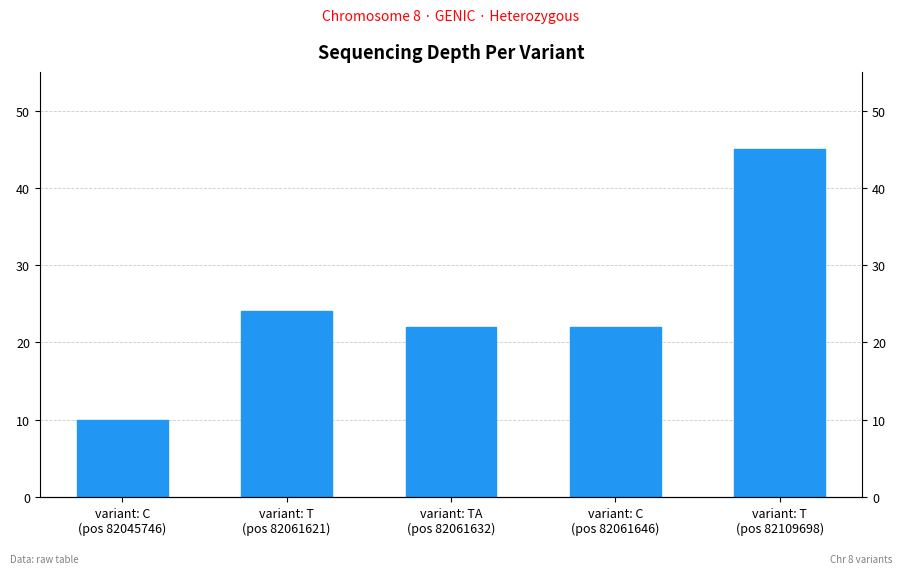

Between variant: T
(pos 82061621) and variant: C
(pos 82061646), which is larger?

variant: T
(pos 82061621)